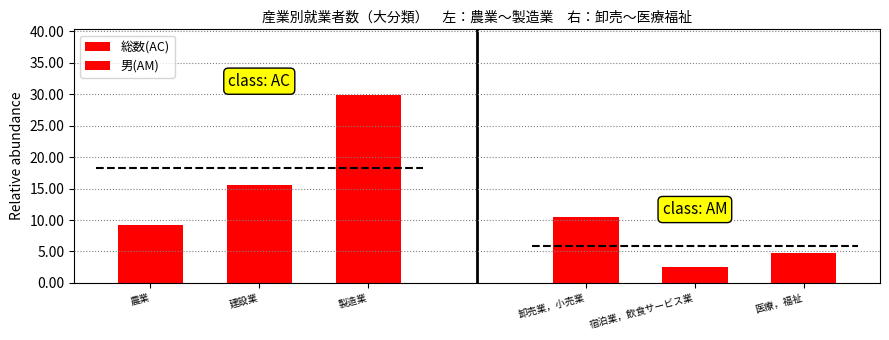

How many groups of bars are there?

3